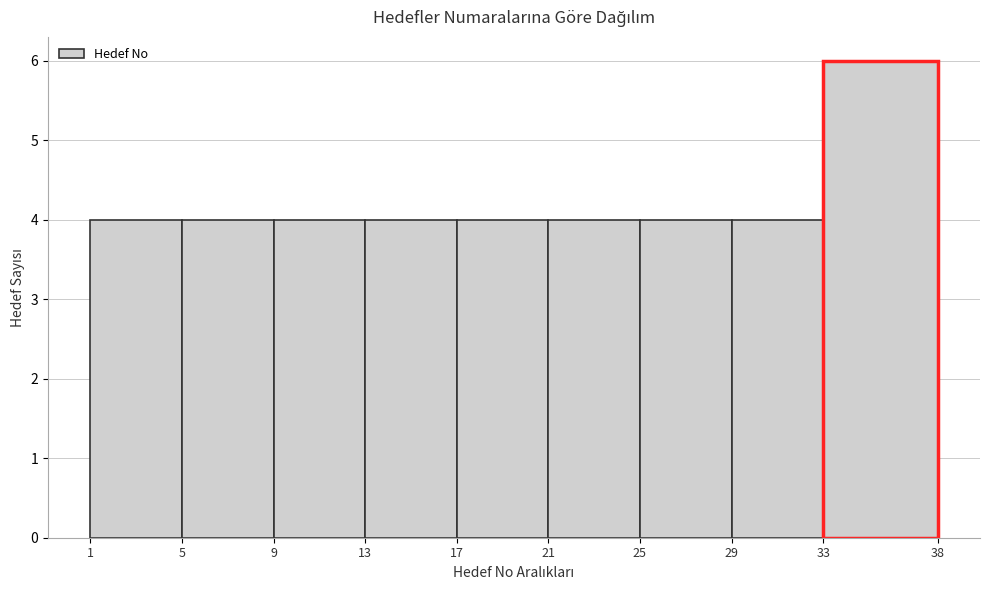

Reading left to right, transcribe this chart: for each bar, give the range it covers on the x-axis and its height. The values are not printed on the chart, so give them approximately, as read against the axis.

1 to 5: 4
5 to 9: 4
9 to 13: 4
13 to 17: 4
17 to 21: 4
21 to 25: 4
25 to 29: 4
29 to 33: 4
33 to 38: 6